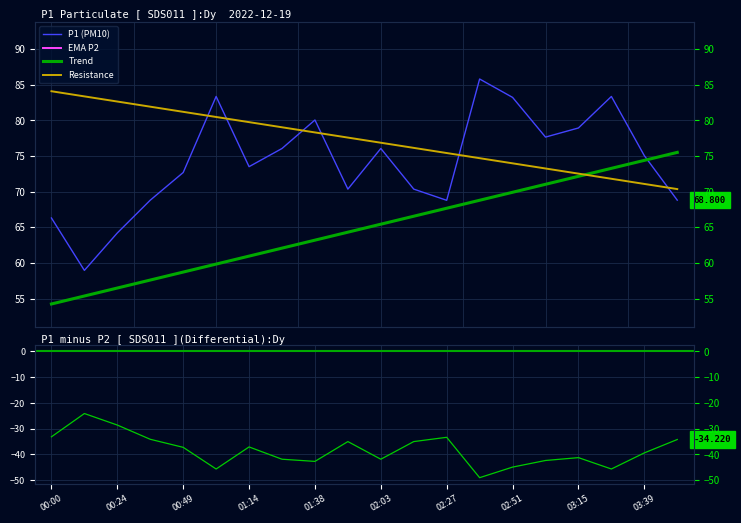

What is the total value across all series at 15?

216.7